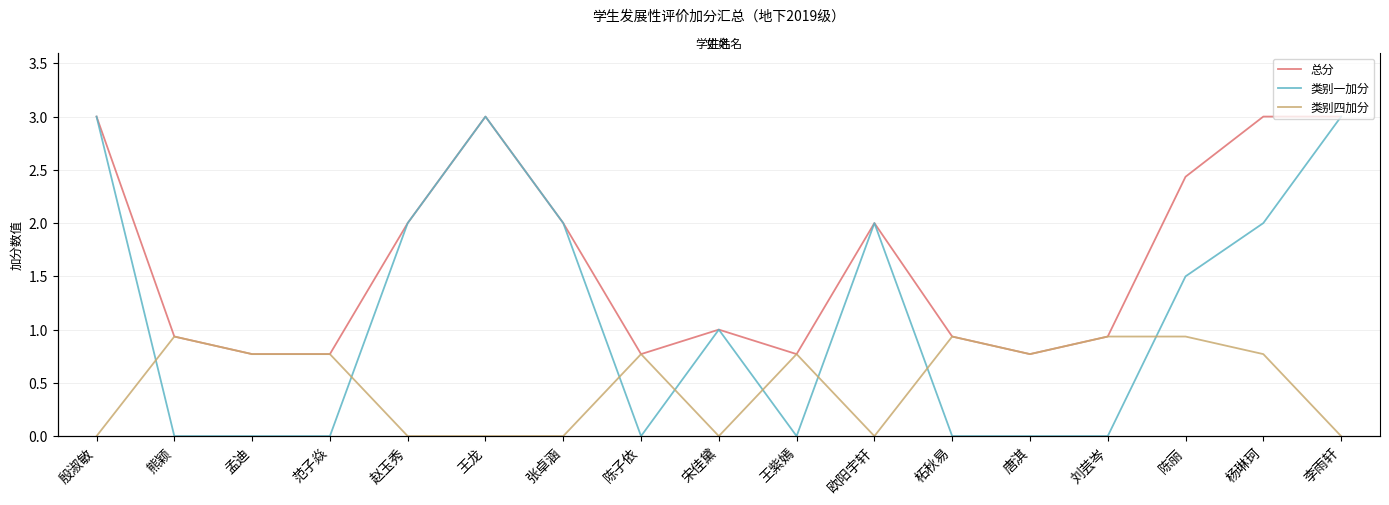

Is this an area chart (filled region under the line)?

No